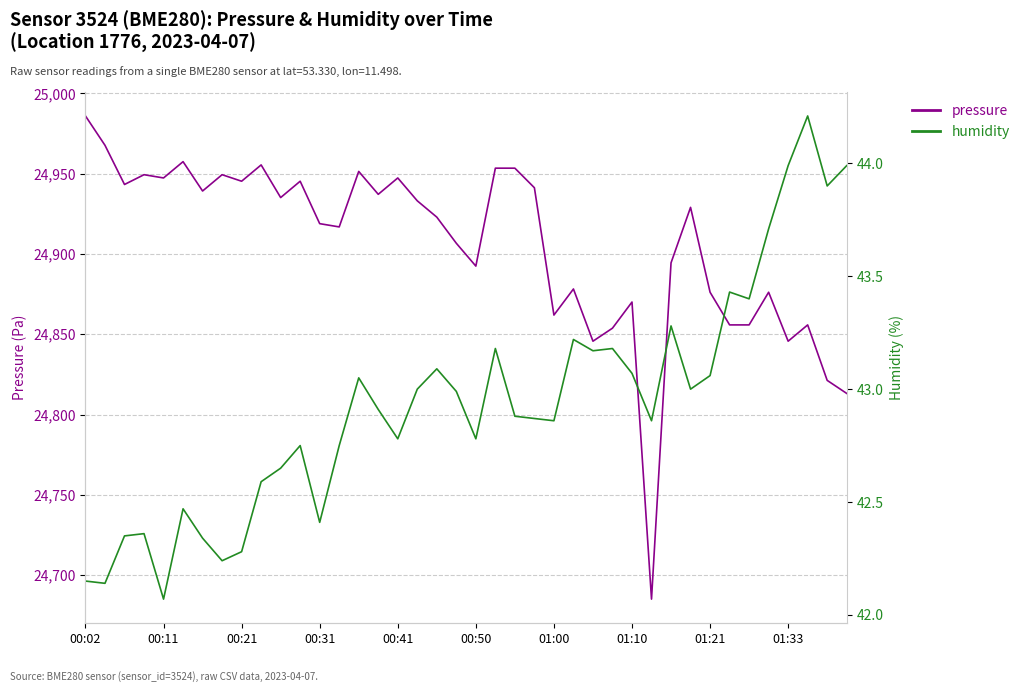

Reading left to right, extract all data points from this chart.

pressure: 24986.0	24967.7	24943.3	24949.4	24947.4	24957.5	24939.2	24949.4	24945.3	24955.5	24935.2	24945.3	24918.9	24916.9	24951.4	24937.2	24947.4	24933.1	24923.0	24906.7	24892.5	24953.5	24953.5	24941.3	24862.0	24878.2	24845.7	24853.8	24870.1	24685.0	24894.5	24929.1	24876.2	24855.8	24855.8	24876.2	24845.7	24855.8	24821.3	24813.2
humidity: 42.1	42.1	42.4	42.4	42.1	42.5	42.3	42.2	42.3	42.6	42.6	42.8	42.4	42.8	43.0	42.9	42.8	43.0	43.1	43.0	42.8	43.2	42.9	42.9	42.9	43.2	43.2	43.2	43.1	42.9	43.3	43.0	43.1	43.4	43.4	43.7	44.0	44.2	43.9	44.0